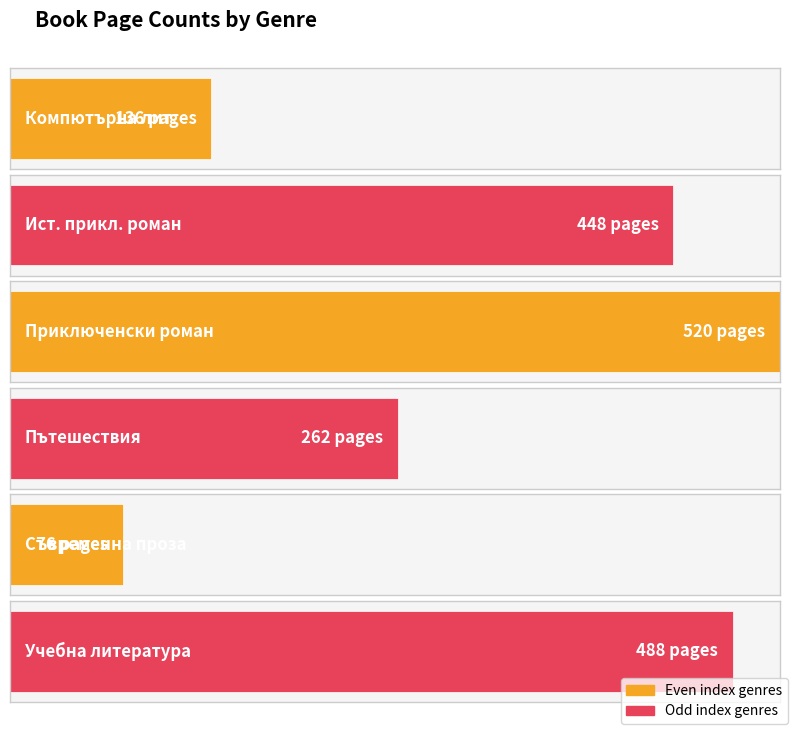

What position from the left is Компютърна литература?

1